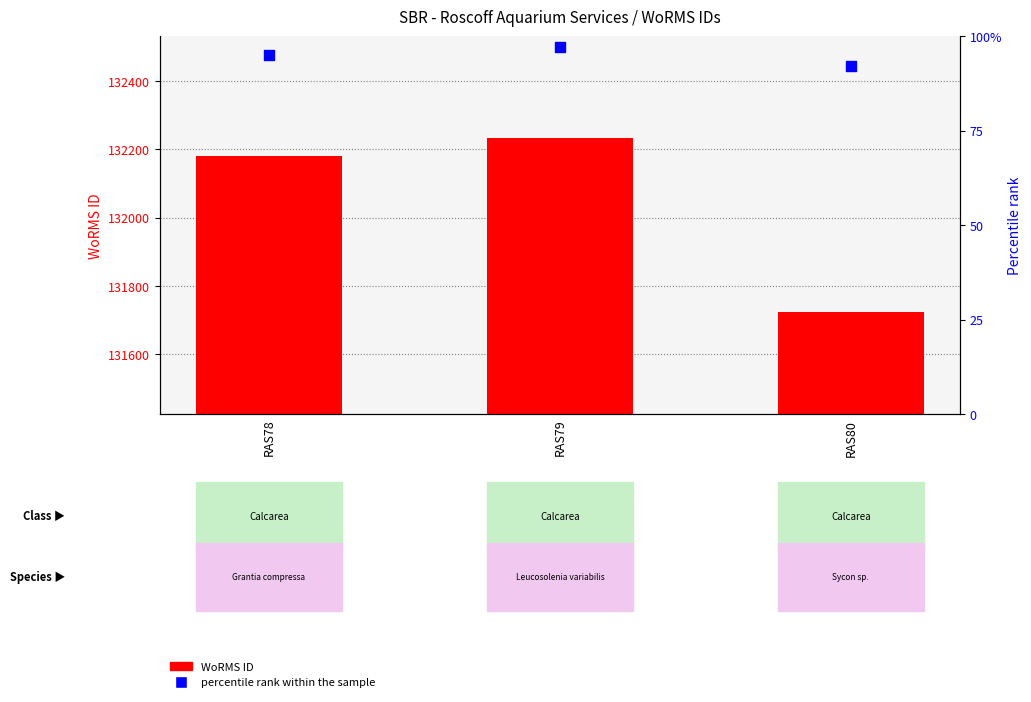

Is the value of percentile rank within the sample at RAS78 greater than the value of WoRMS ID at RAS80?

No